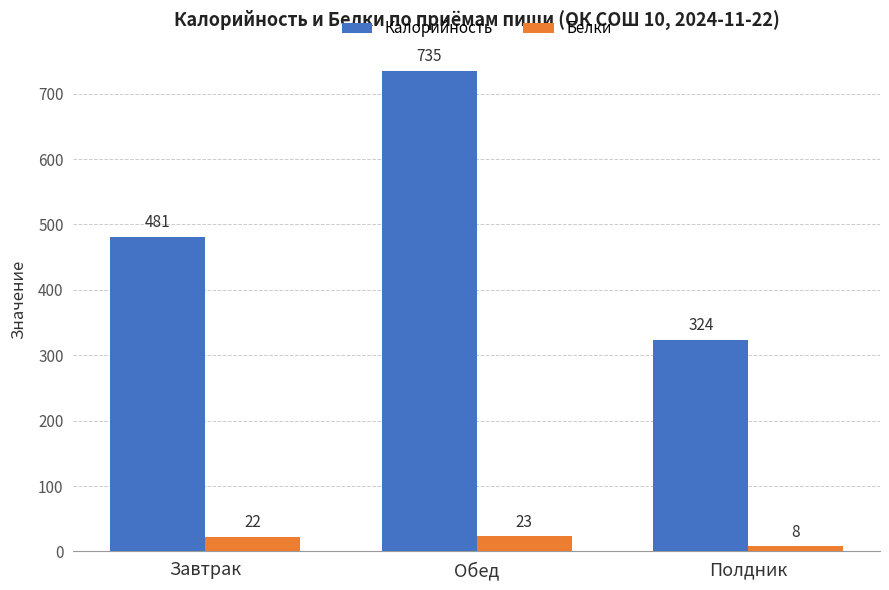

At Завтрак, list the series in order from smallest to largest.

Белки, Калорийность